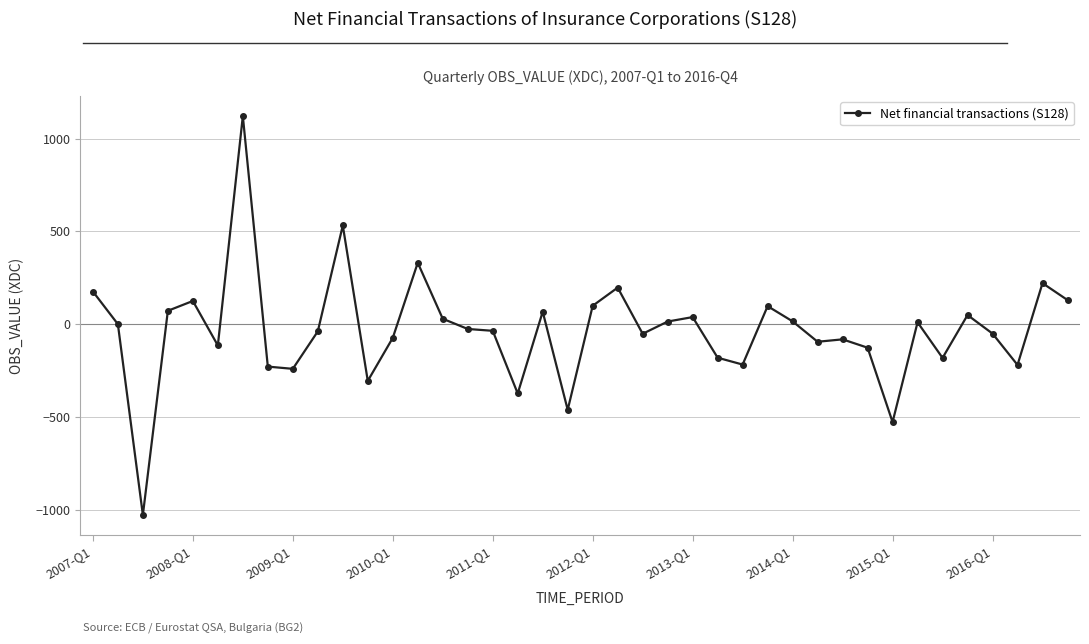

What is the average value?

-34